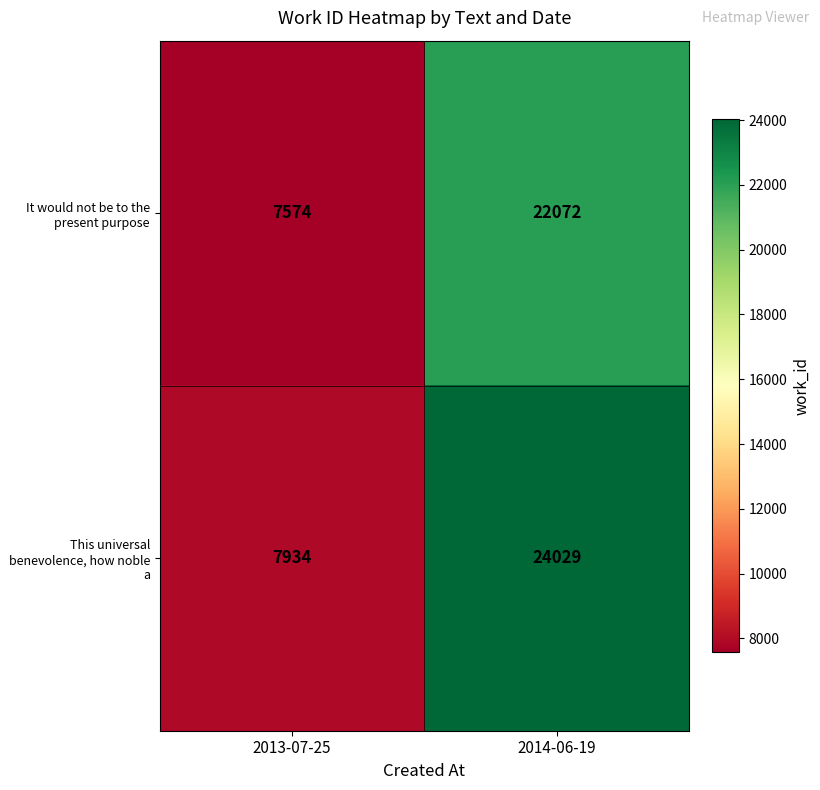

Which label corresponds to the largest value in the chart?

2014-06-19